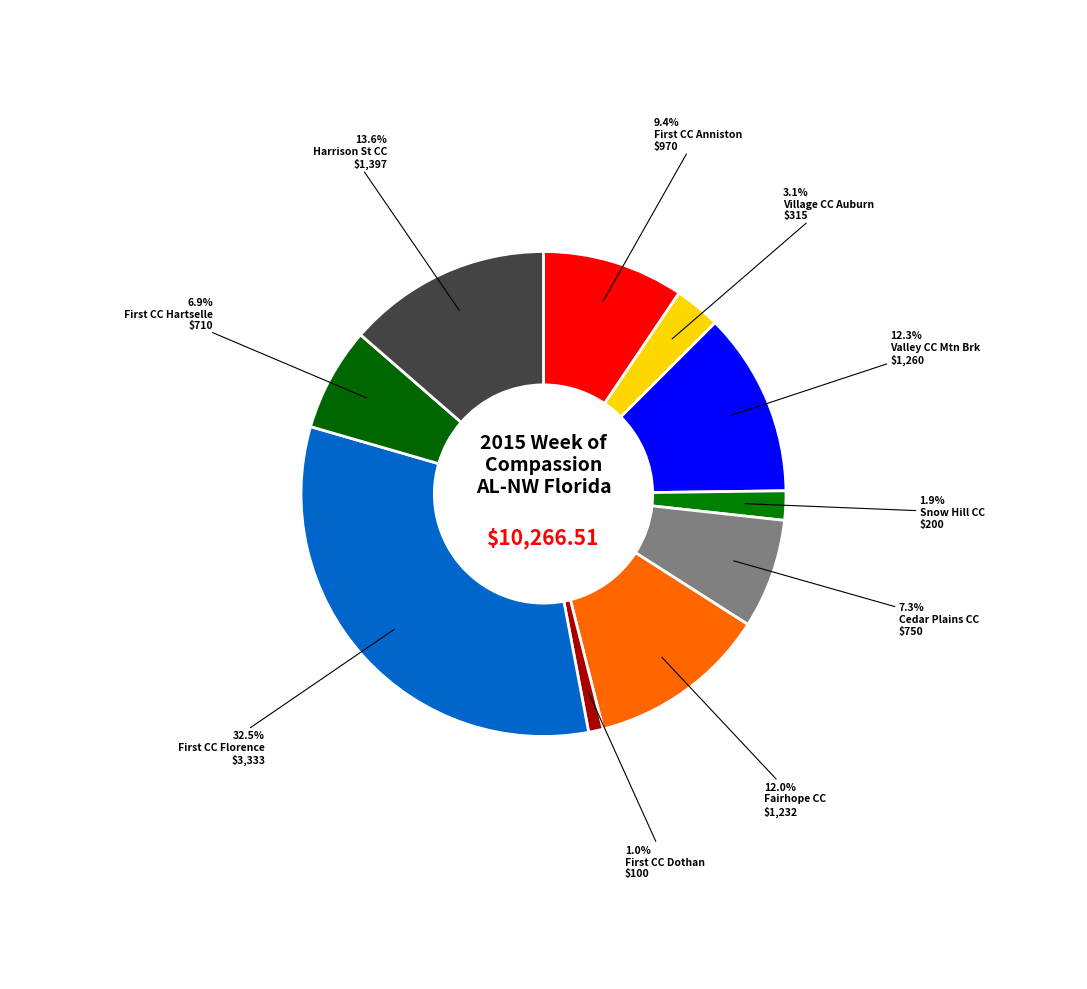

Is there a majority slice in this chart?

No